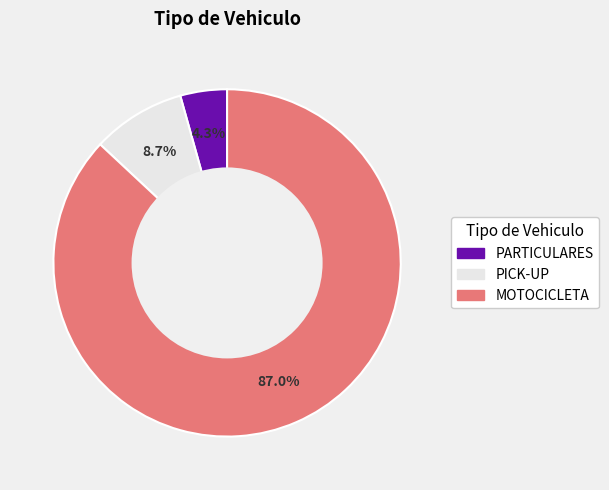

How many slices are in this pie chart?

3